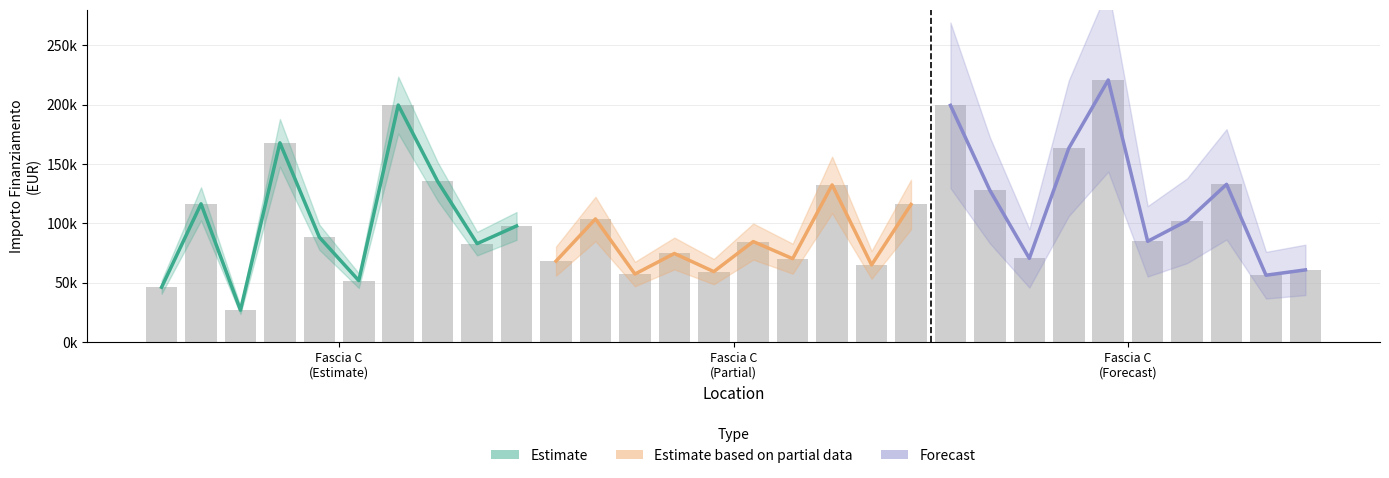

What is the average value of the Estimate series?

101187.6